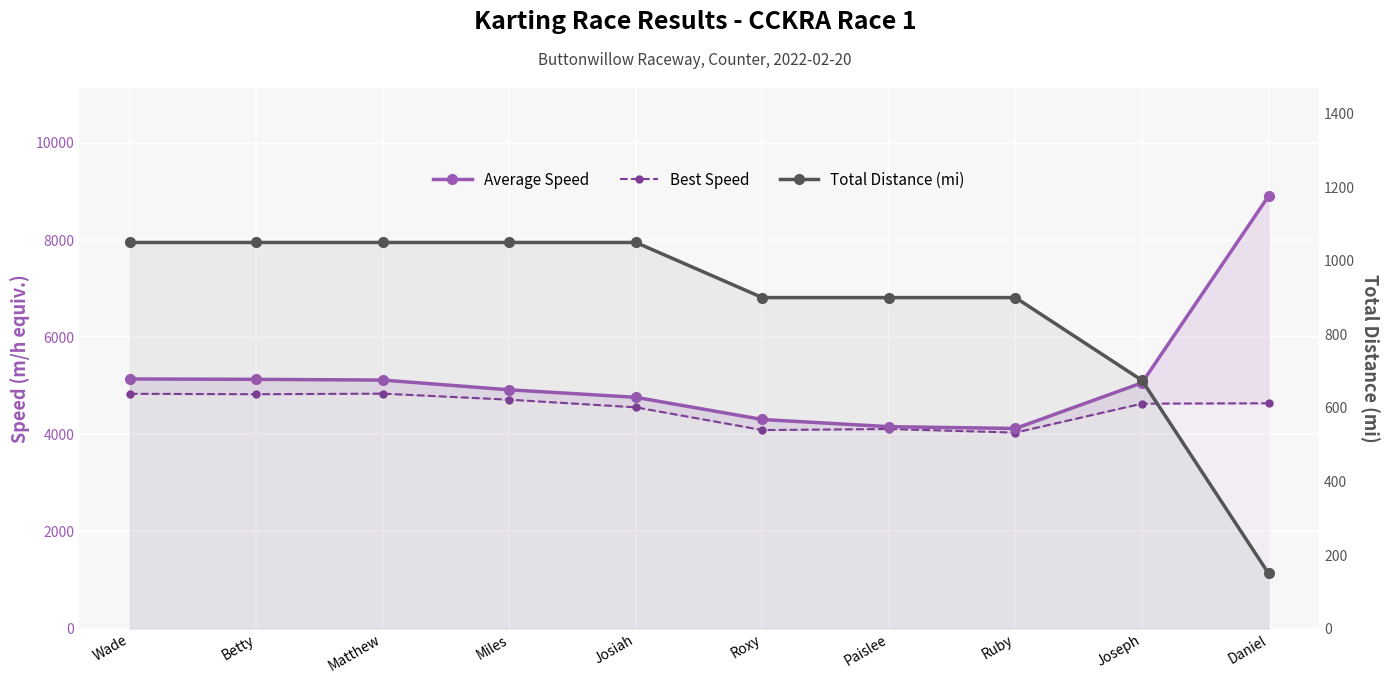

What position from the left is Roxy?

6